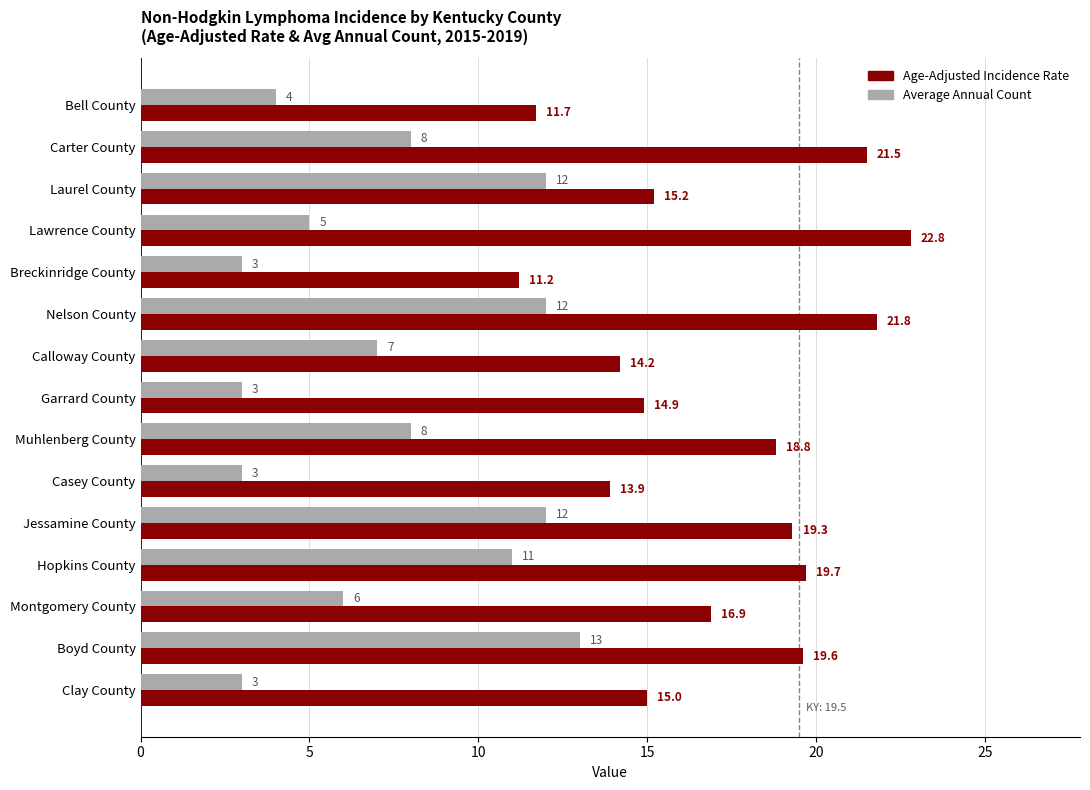

What is the highest value of the Age-Adjusted Incidence Rate series?

22.8